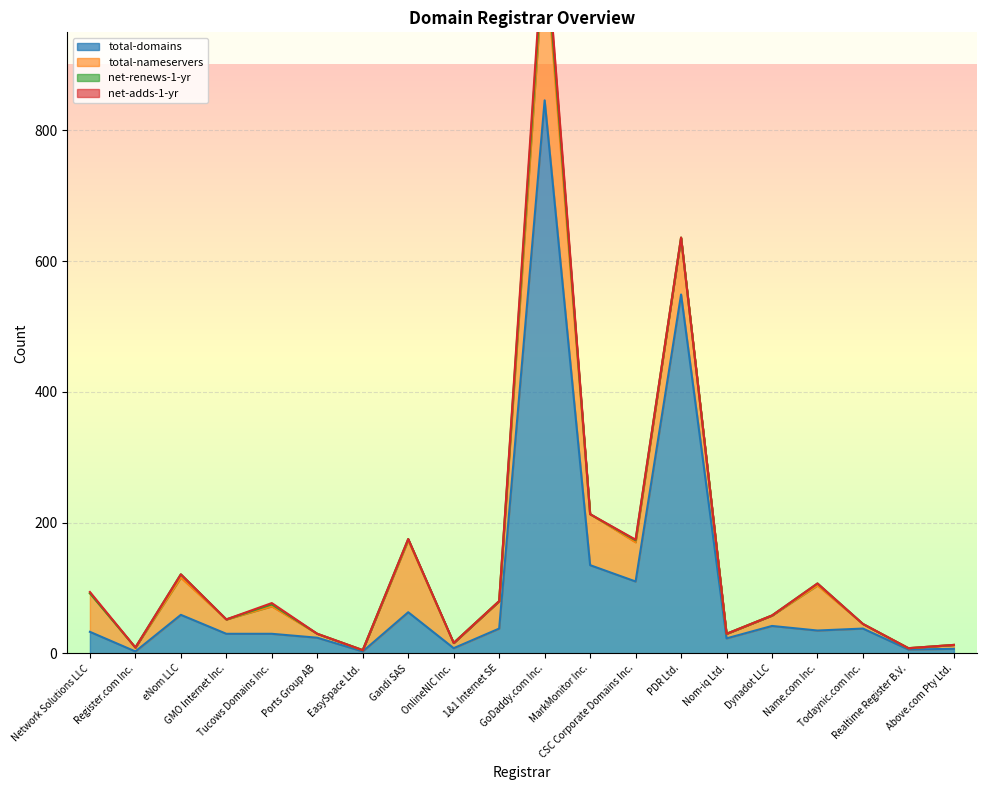

Rank the series by their maximum value, from highest to lowest.

total-domains, total-nameservers, net-renews-1-yr, net-adds-1-yr